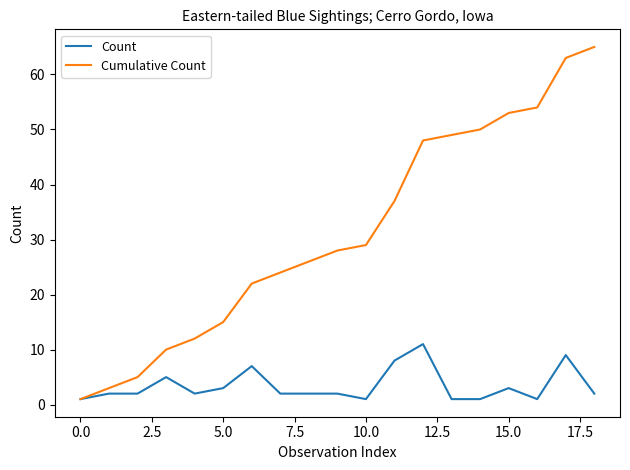

What is the maximum value for Cumulative Count?

65